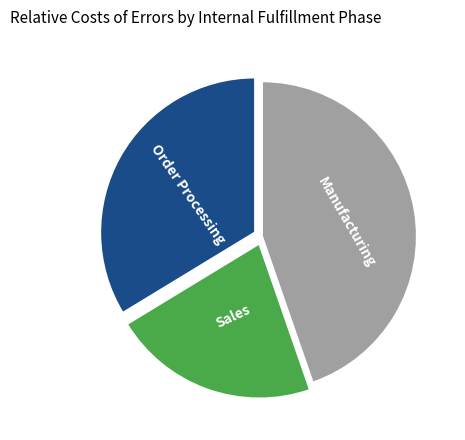

Do Manufacturing and Sales together represent more than half of the pie?

Yes